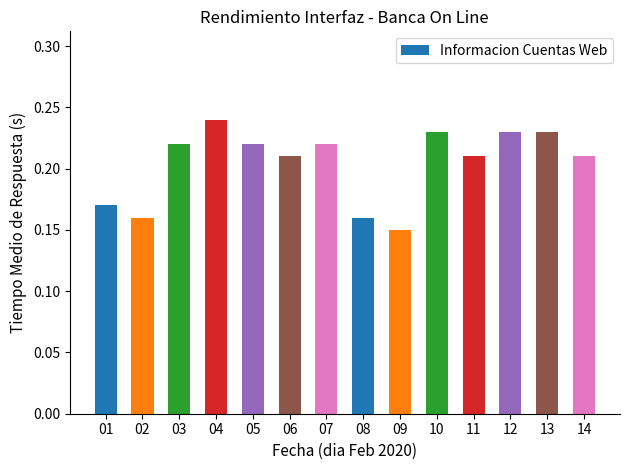

What is the sum of all values?

2.9